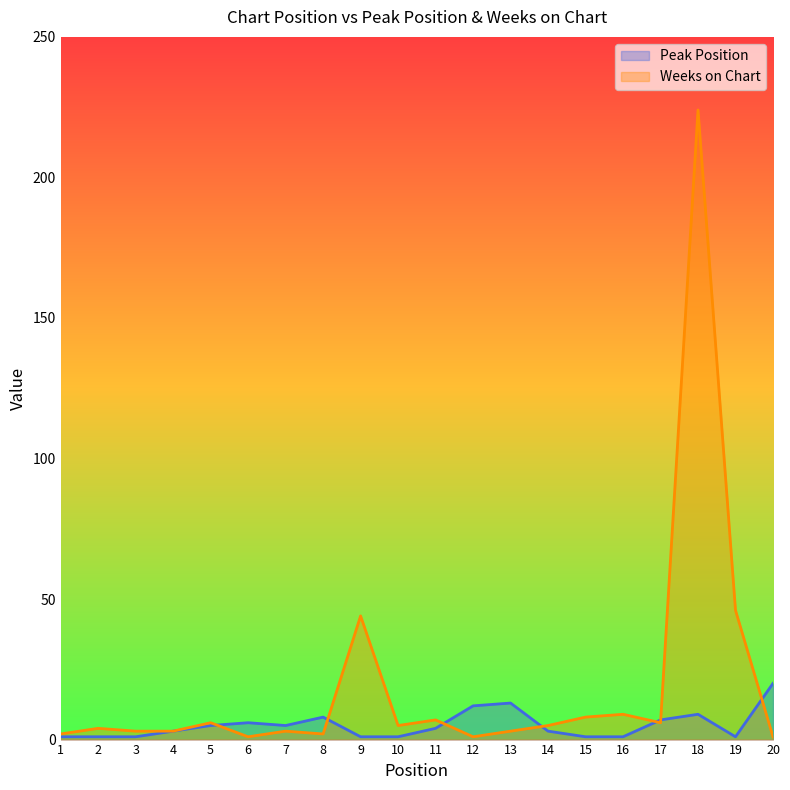

Between which two adjacent categories do Weeks on Chart and Peak Position first intersect?

5 and 6